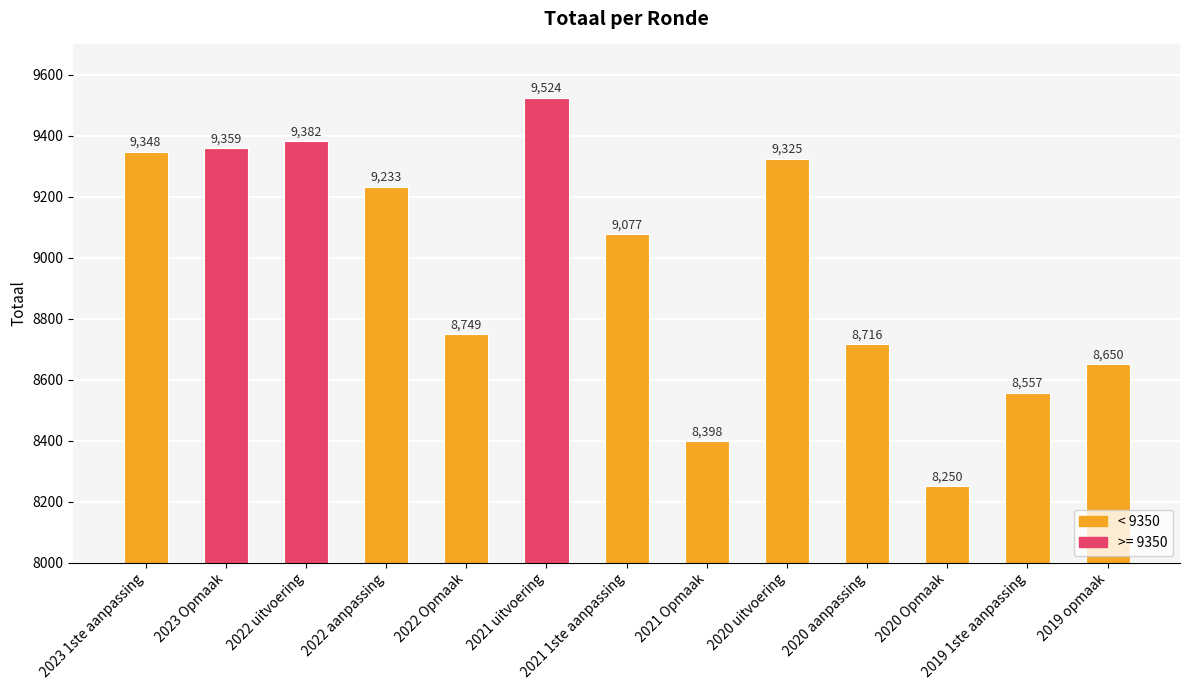

What is the ratio of the value at 2021 uitvoering to the value at 2020 Opmaak?

1.2